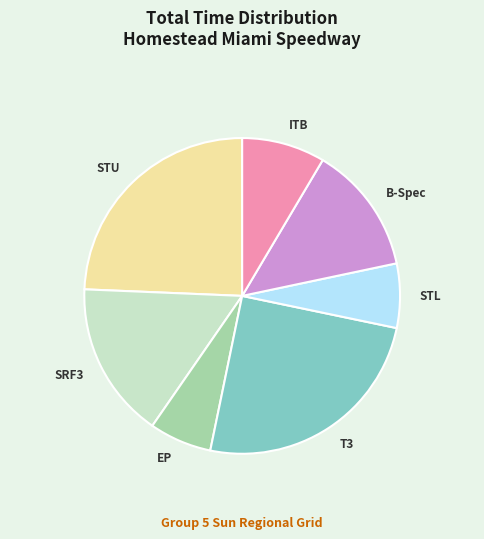

Is there any slice that represents more than half of the pie?

No